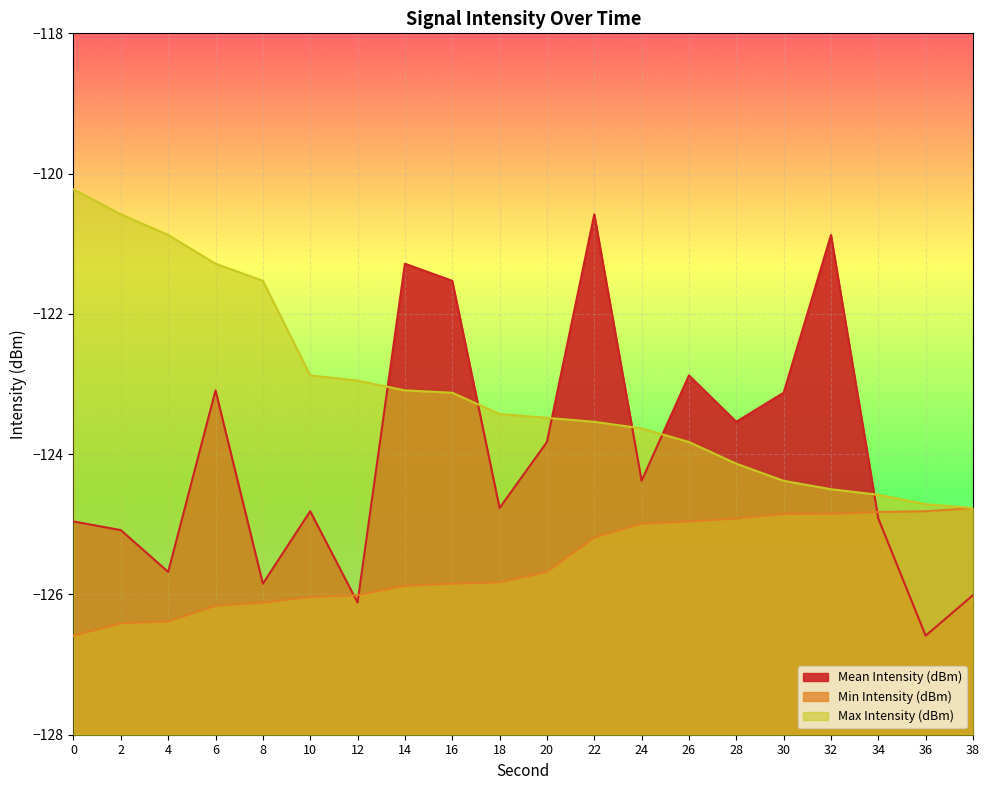

True or false: Max Intensity (dBm) has a value of -123.0 at 12.

True